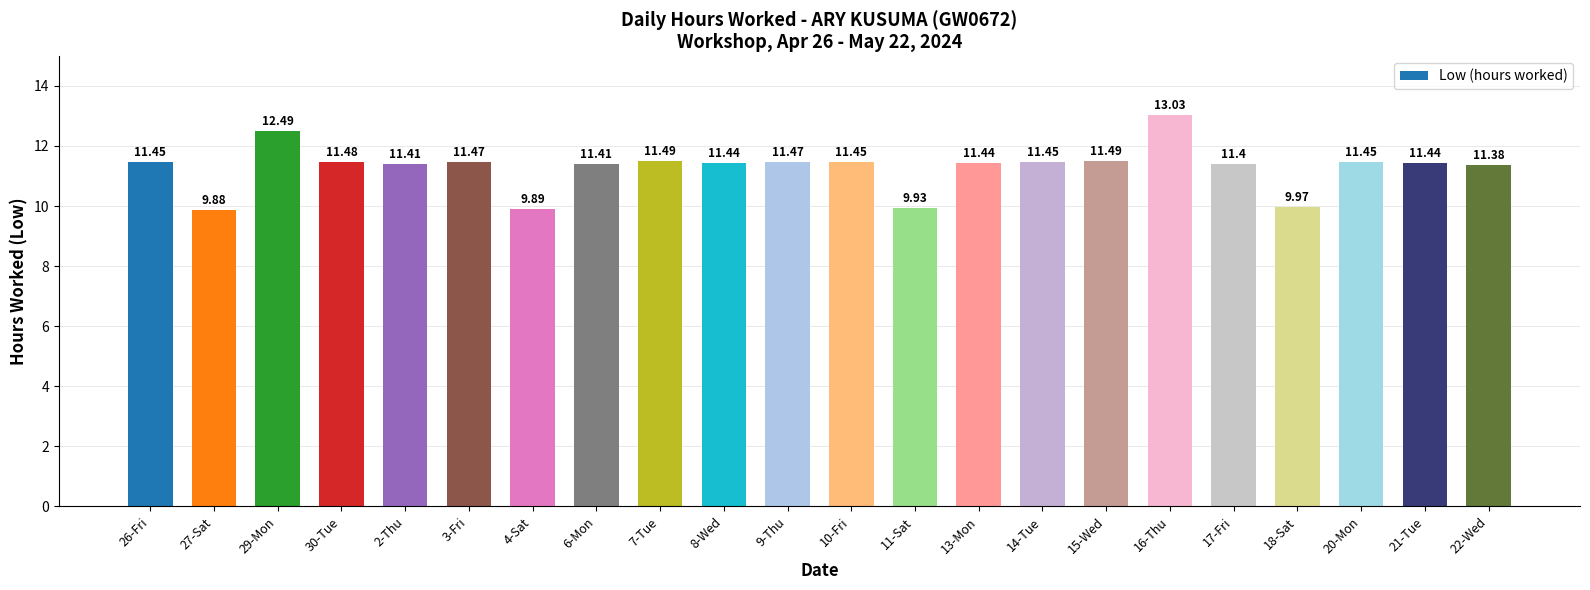

Between 22-Wed and 3-Fri, which is larger?

3-Fri